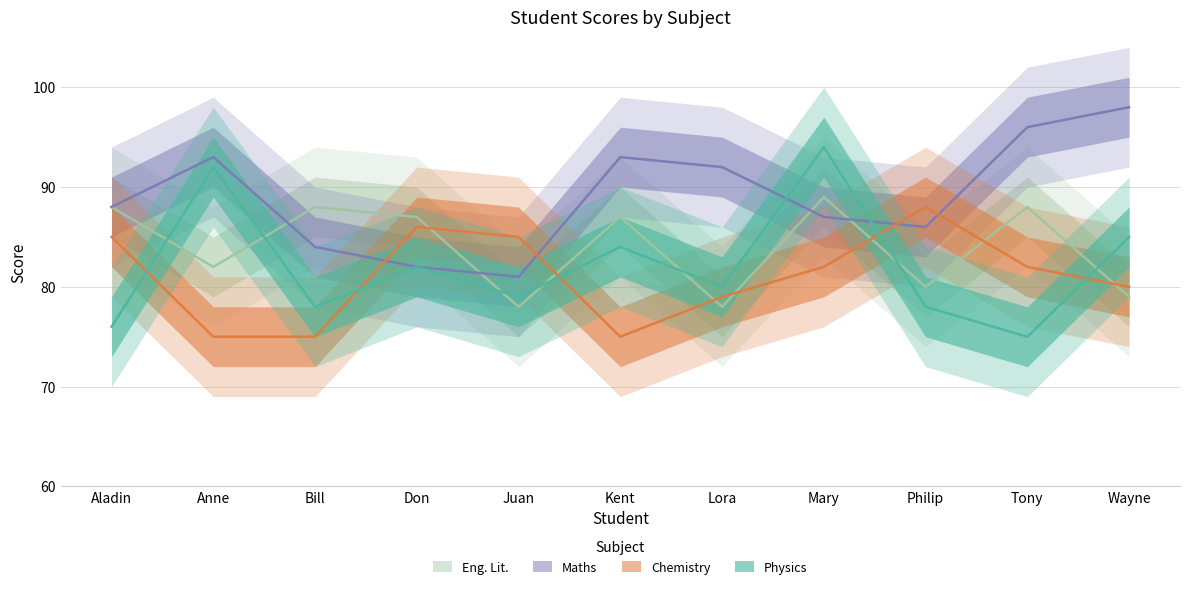

Reading right to left, transcribe all the data shown in this chart.

Physics: 85	75	78	94	80	84	79	82	78	92	76
Chemistry: 80	82	88	82	79	75	85	86	75	75	85
Maths: 98	96	86	87	92	93	81	82	84	93	88
Eng. Lit.: 79	88	80	89	78	87	78	87	88	82	88